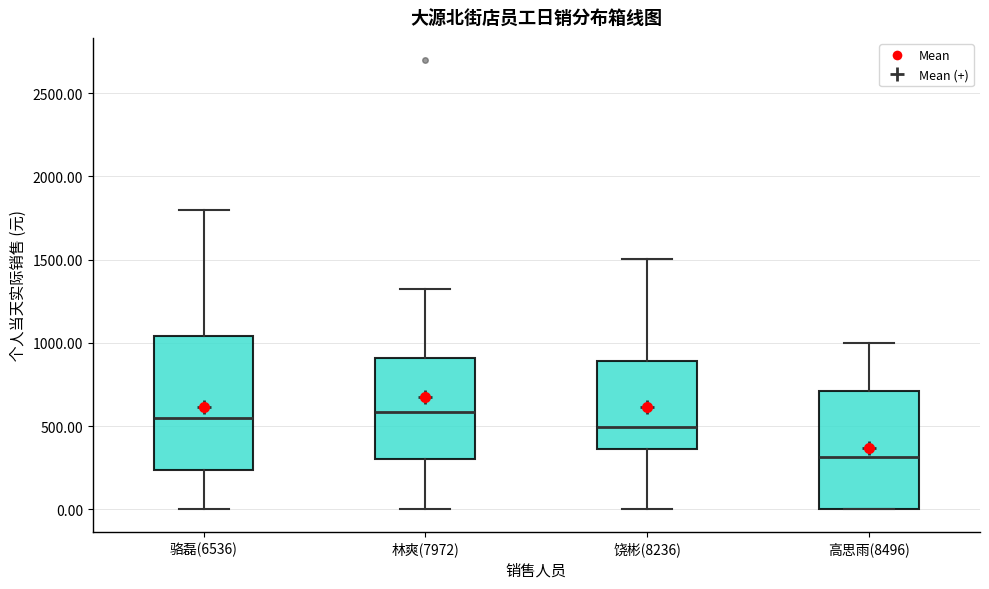

Where does the upper whisker of the box for 林爽(7972) end on the y-axis? The values are not printed on the chart, so give them approximately, as read against the axis.

1300